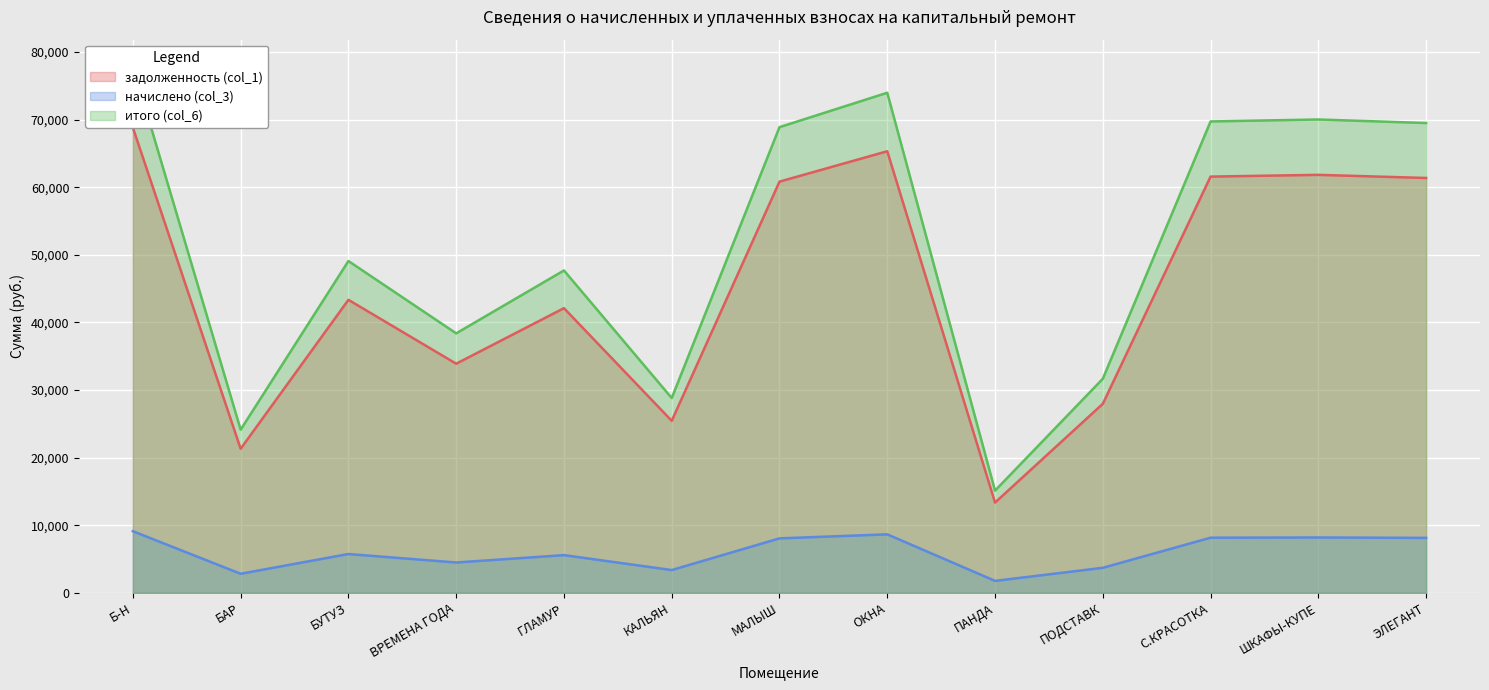

In задолженность (col_1), how many points are higher than both neighbors (excluding endpoints)?

4